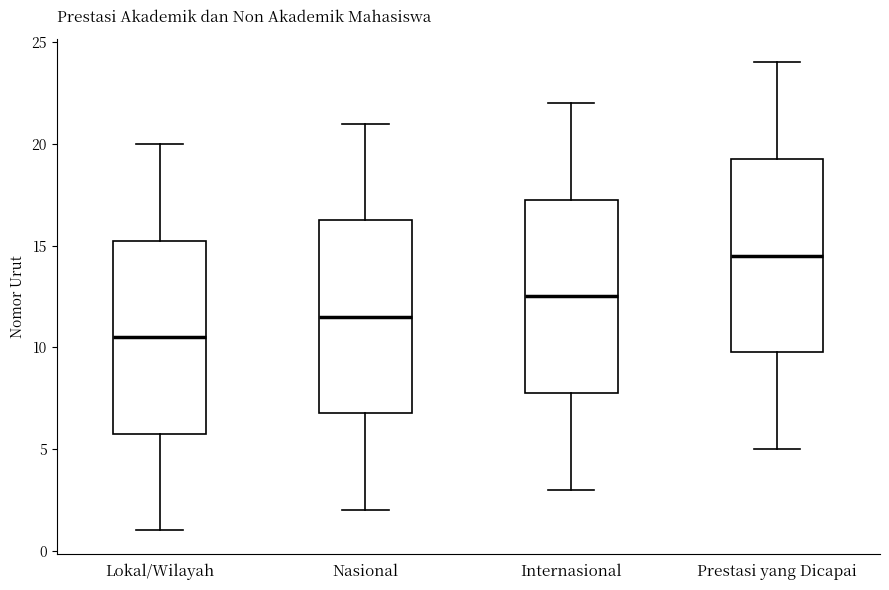

Reading left to right, read every box against the y-axis: the position of its median line, the range the box covers, and the ends of its whiskers. The values are not printed on the chart, so give them approximately, as read against the axis.

Lokal/Wilayah: median 10.5, box 6.0 to 15.5, whiskers 1.0 to 20.0
Nasional: median 11.5, box 7.0 to 16.5, whiskers 2.0 to 21.0
Internasional: median 12.5, box 8.0 to 17.5, whiskers 3.0 to 22.0
Prestasi yang Dicapai: median 14.5, box 10.0 to 19.5, whiskers 5.0 to 24.0